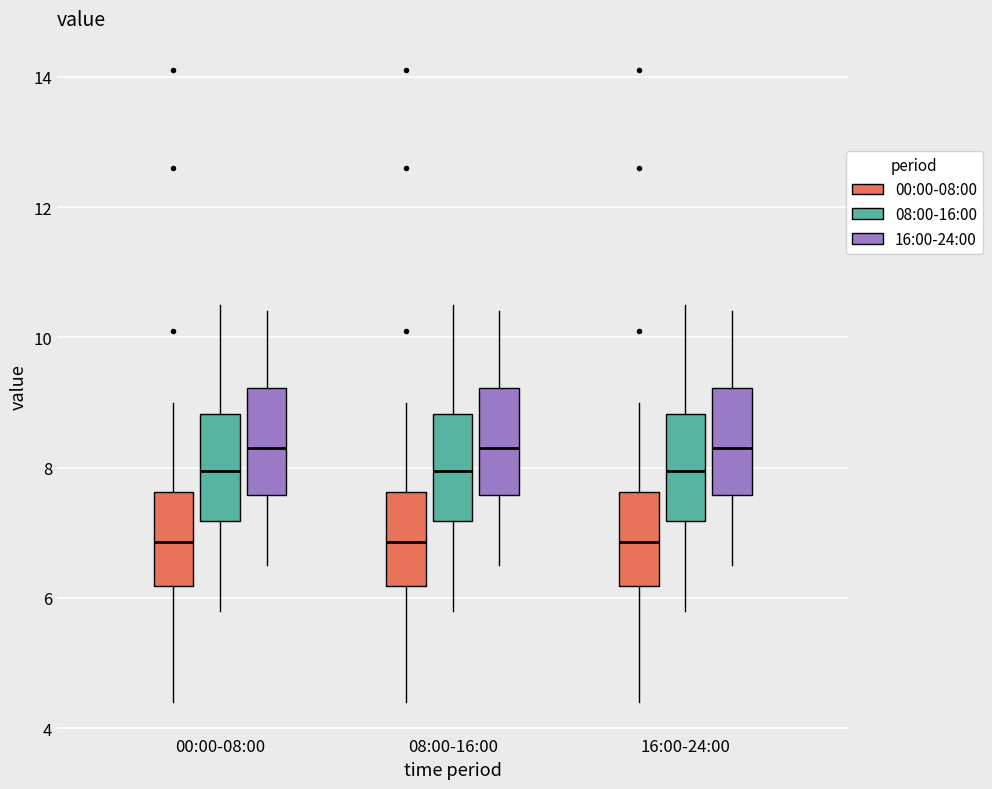

Where is the lower edge of the box for 08:00-16:00 (08:00-16:00) on the y-axis? The values are not printed on the chart, so give them approximately, as read against the axis.

7.2